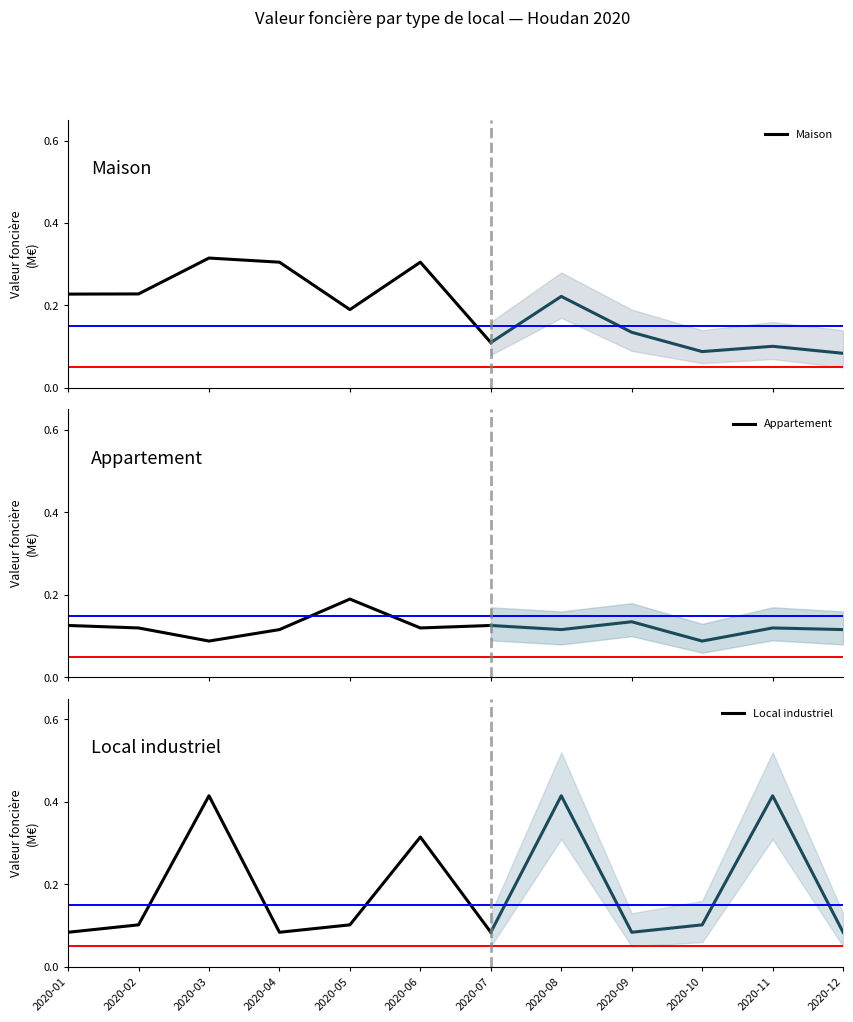

Reading left to right, list all the values displayed in this chart.

Maison: 2020-01=0.2	2020-02=0.2	2020-03=0.3	2020-04=0.3	2020-05=0.2	2020-06=0.3	2020-07=0.1
Appartement: 2020-01=0.1	2020-02=0.1	2020-03=0.1	2020-04=0.1	2020-05=0.2	2020-06=0.1	2020-07=0.1
Local industriel: 2020-01=0.1	2020-02=0.1	2020-03=0.4	2020-04=0.1	2020-05=0.1	2020-06=0.3	2020-07=0.1